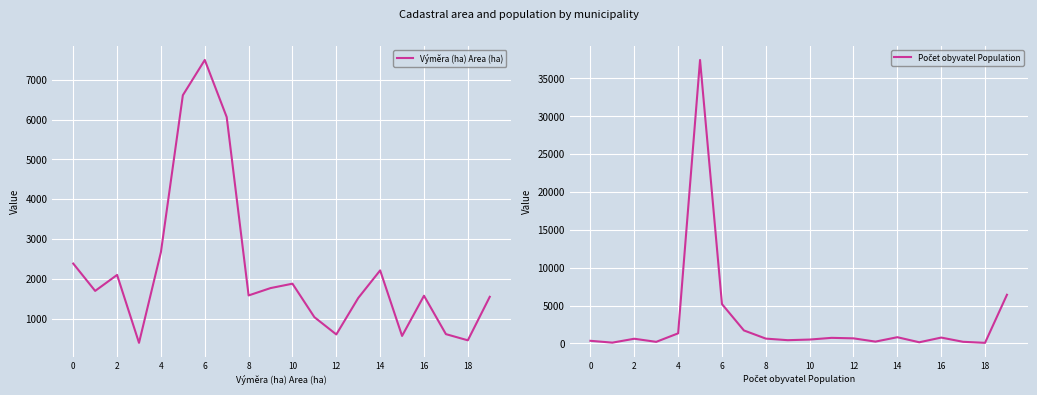

In Počet obyvatel Population, how many points are lower than both neighbors (excluding endpoints)?

6